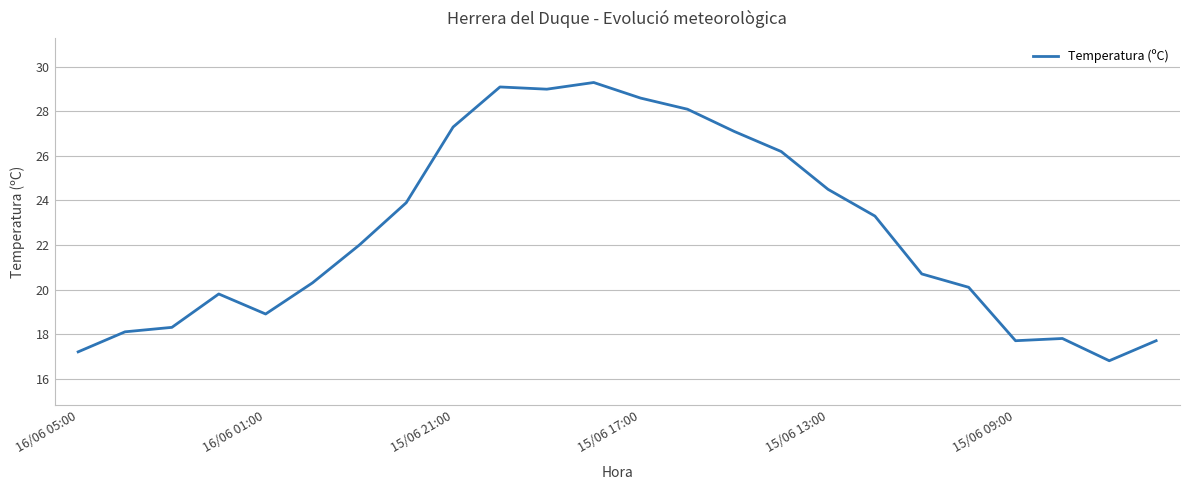

Reading left to right, what are all the values shown in this chart?

17.2	18.1	18.3	19.8	18.9	20.3	22.0	23.9	27.3	29.1	29.0	29.3	28.6	28.1	27.1	26.2	24.5	23.3	20.7	20.1	17.7	17.8	16.8	17.7